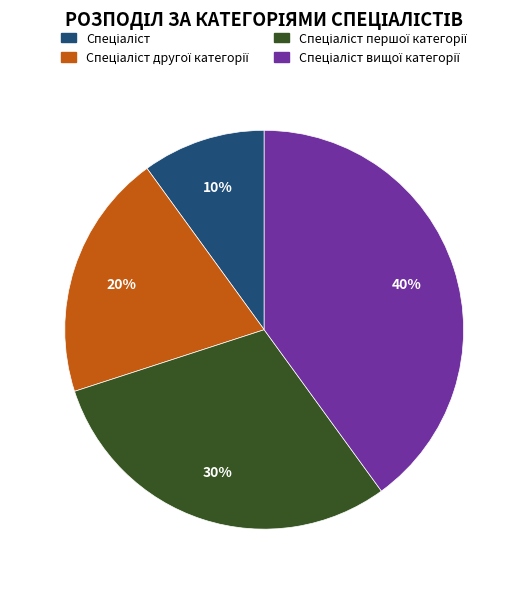

To the nearest percent, what is the average slice percentage?

25%